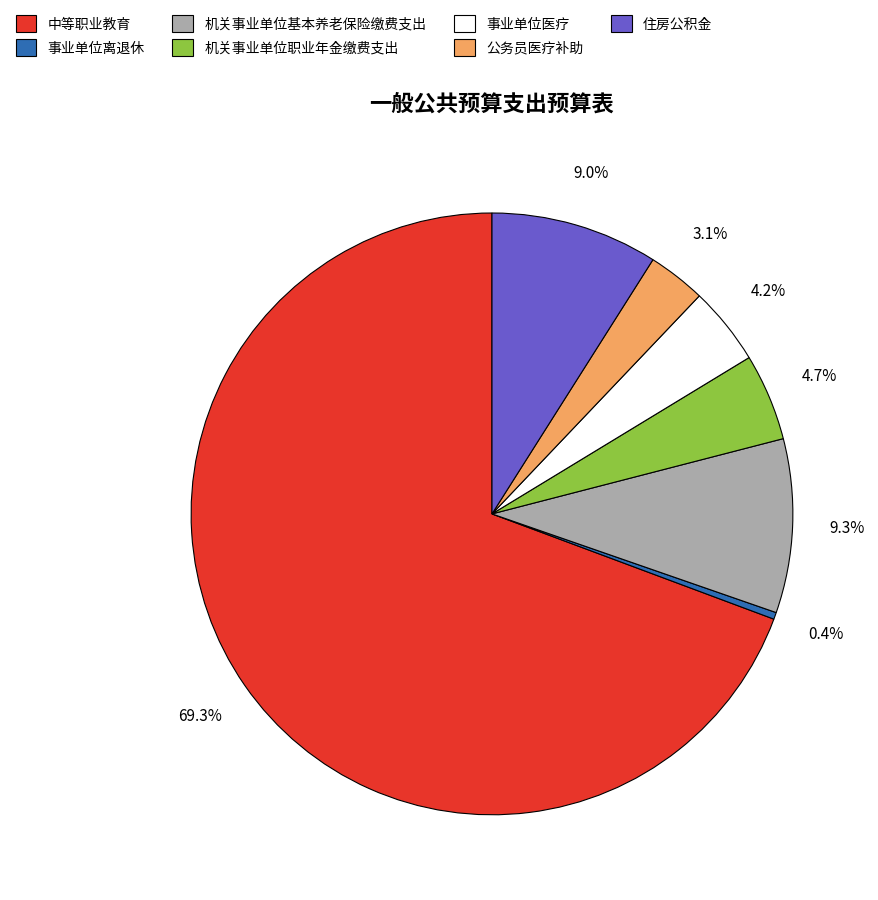

Does 机关事业单位职业年金缴费支出 account for over 50% of the chart?

No